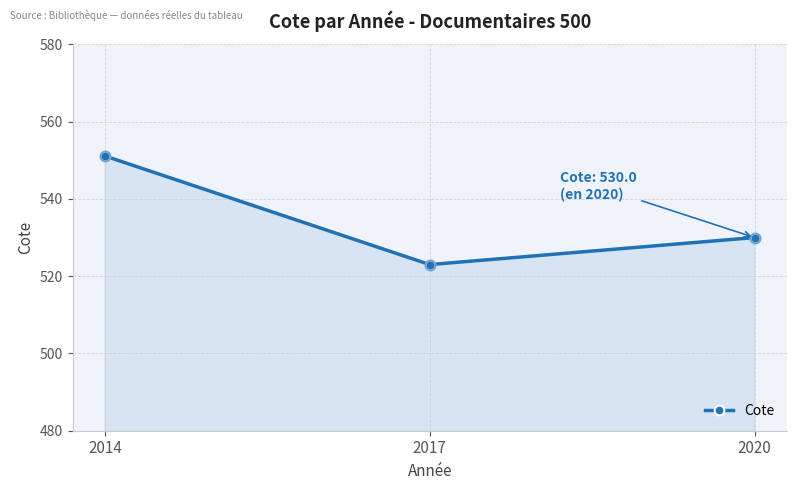

What is the change in value from 2017 to 2020?

+7.0